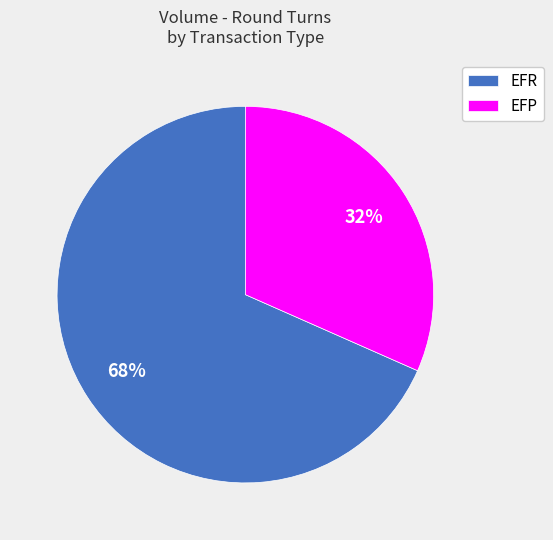

To the nearest percent, what is the combined percentage of EFP and EFR?

100%